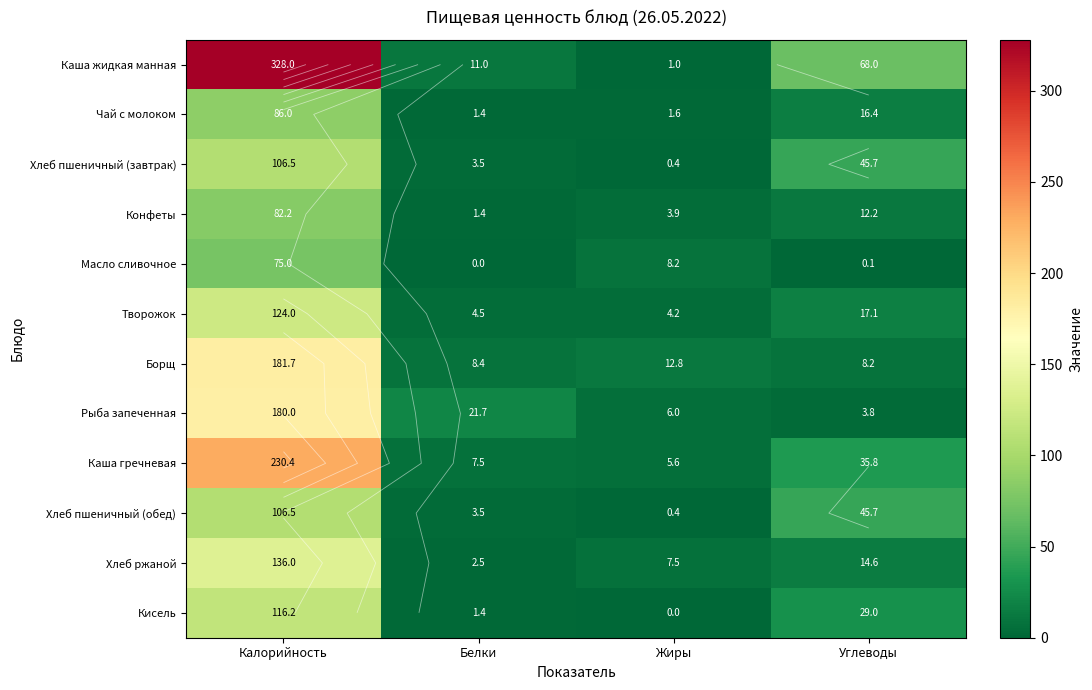

Which has a higher value, Углеводы or Жиры?

Углеводы